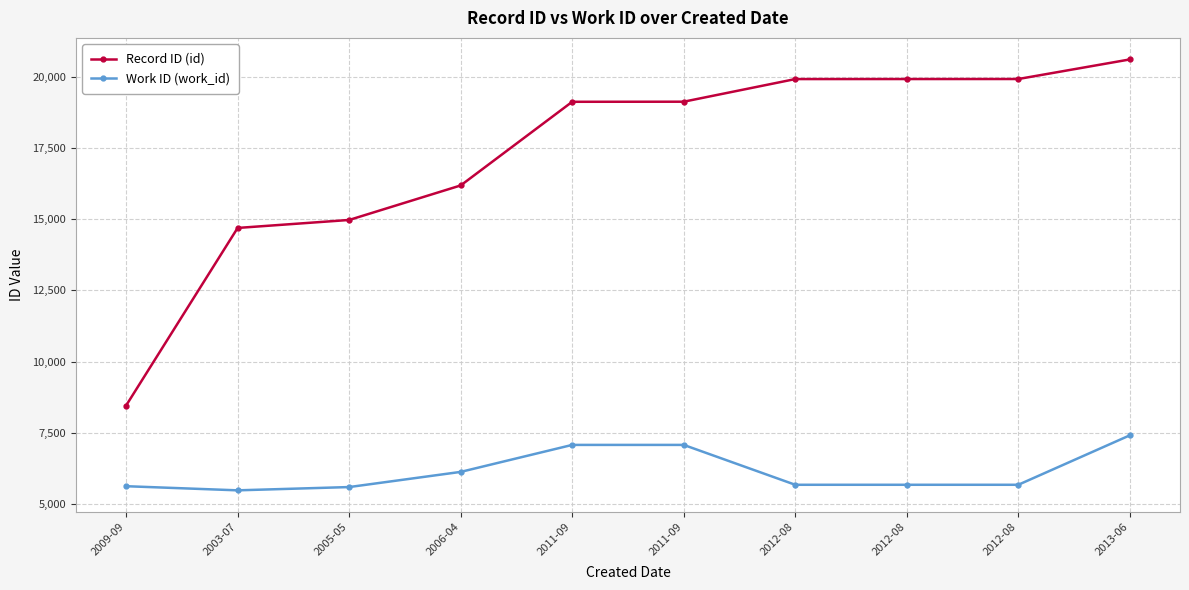

What is the greatest value displayed?

20604